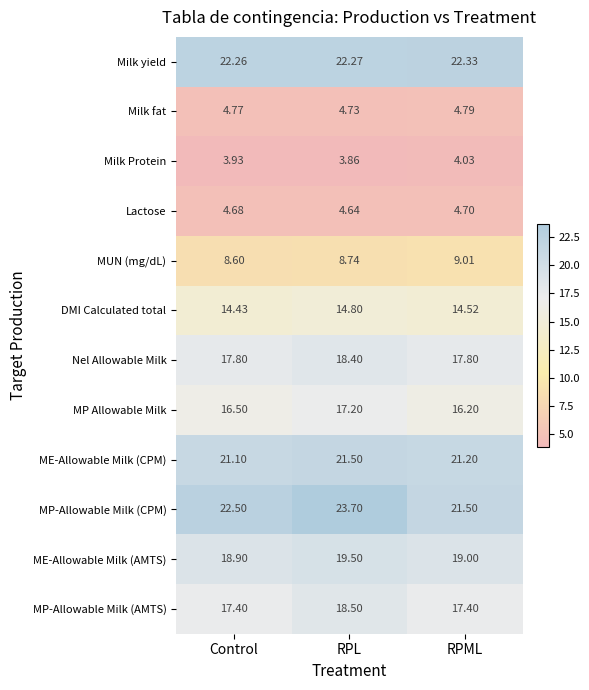

At which label does MUN (mg/dL) reach its peak?

RPML